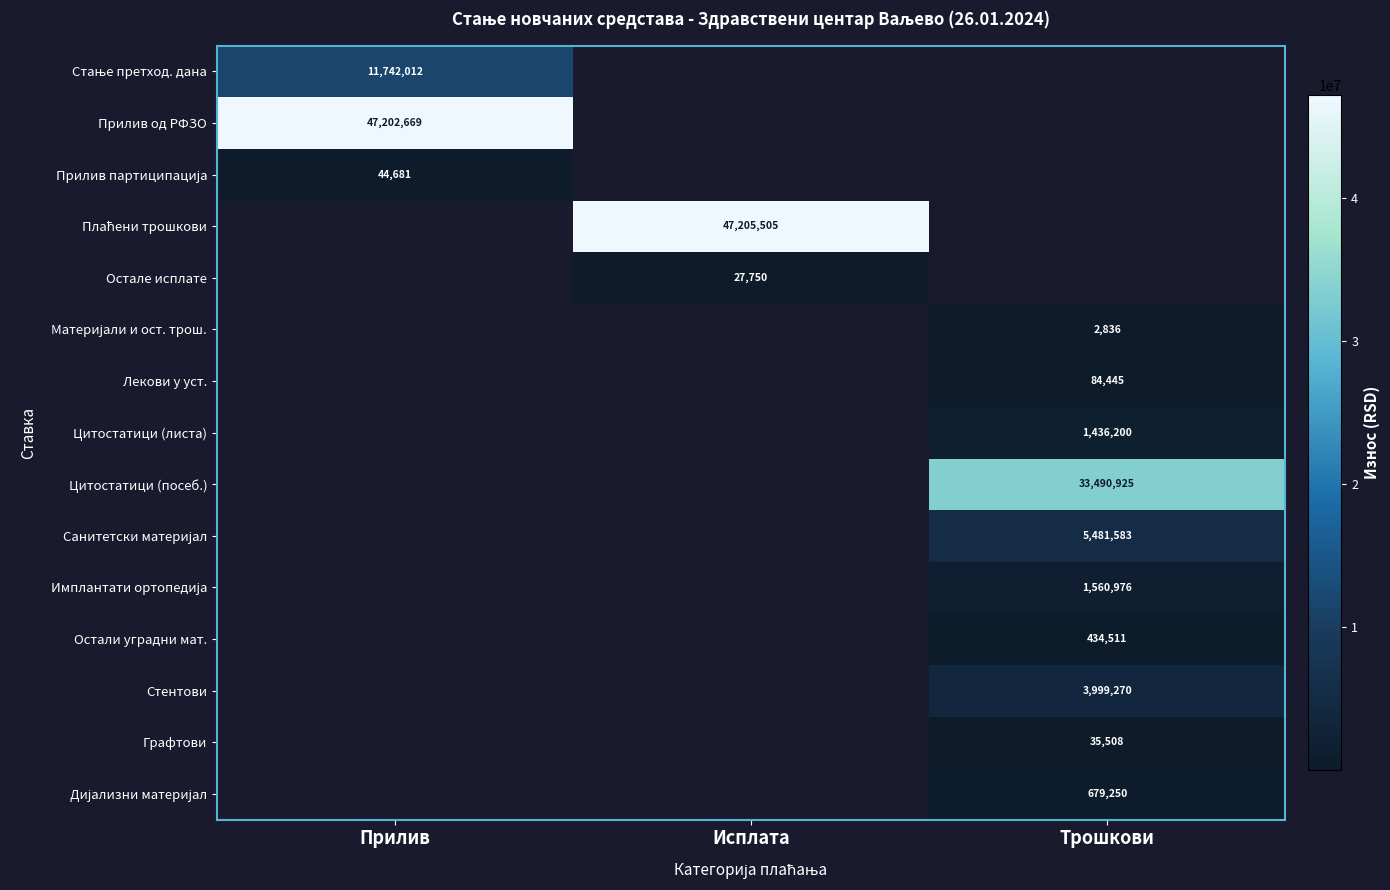

At how many categories does at least one series exceed 17900217?

3